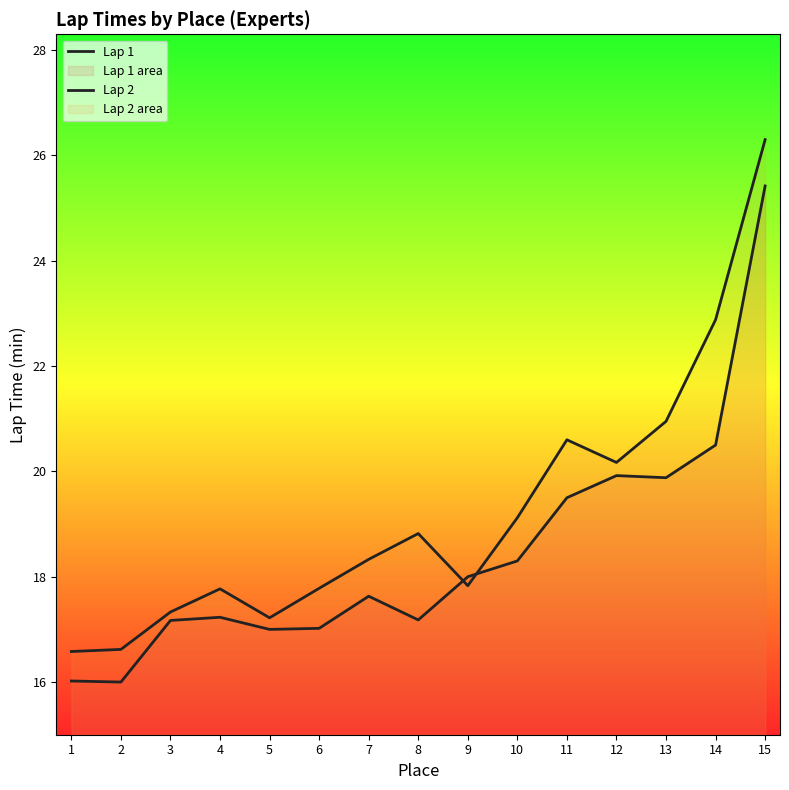

Between which two adjacent categories do Lap 1 and Lap 2 first intersect?

8 and 9